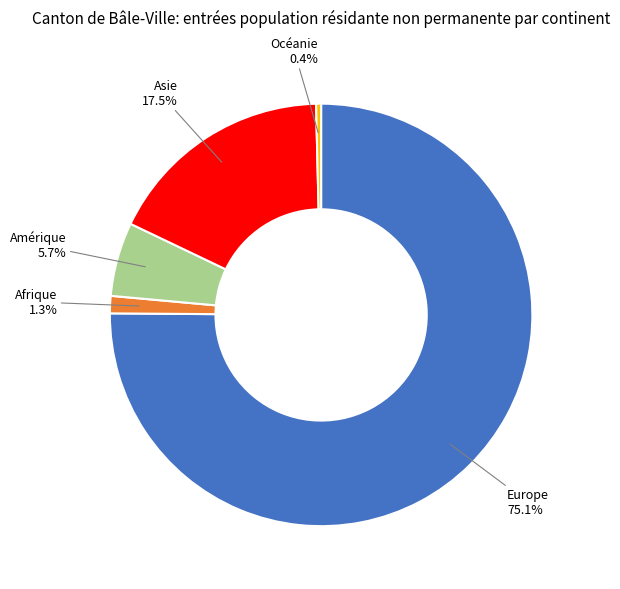

What percentage is the Afrique slice, to the nearest percent?

1%